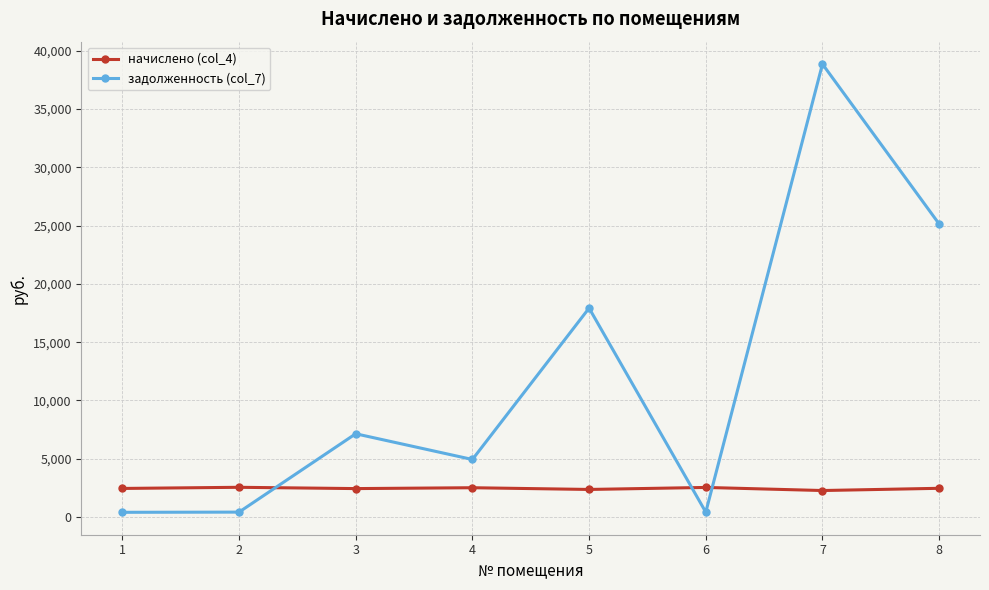

What is the sum of all начислено (col_4) values?

19631.5